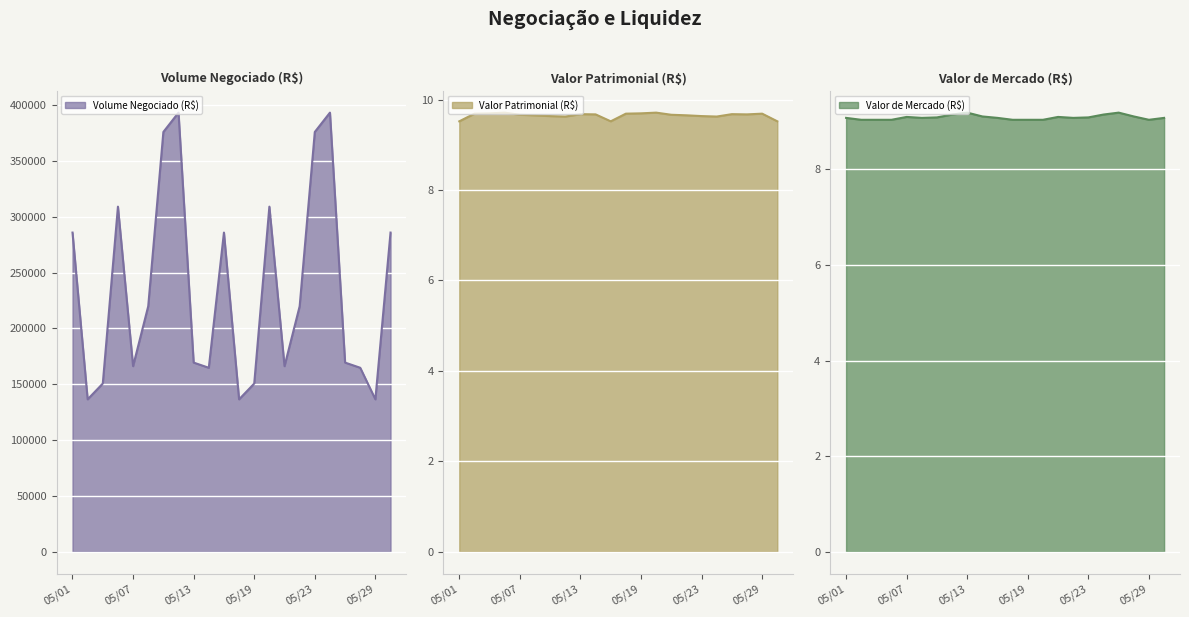

Does the chart display data point markers on the line(s)?

No